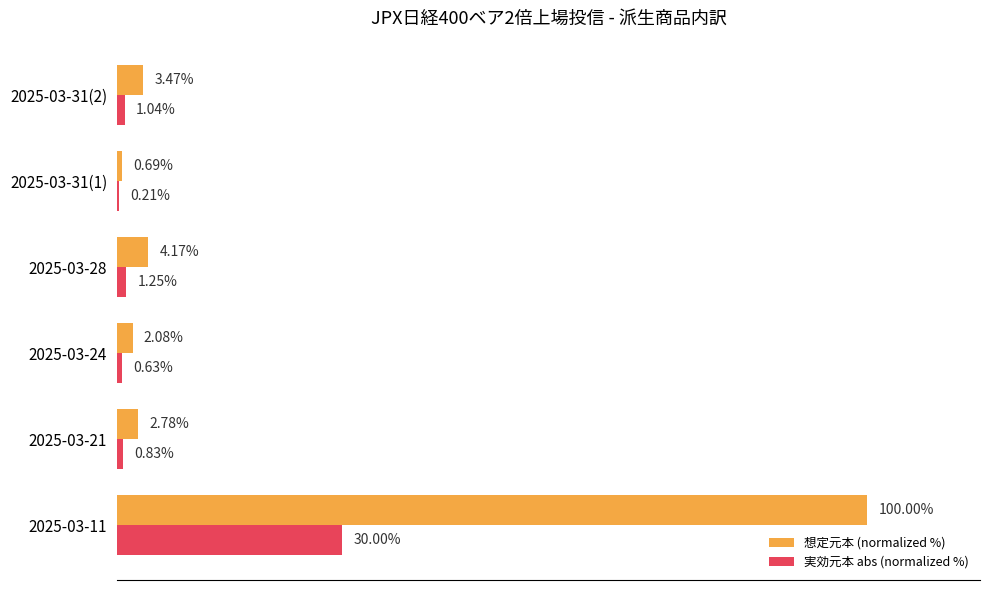

At which category is the sum across all series the highest?

2025-03-11